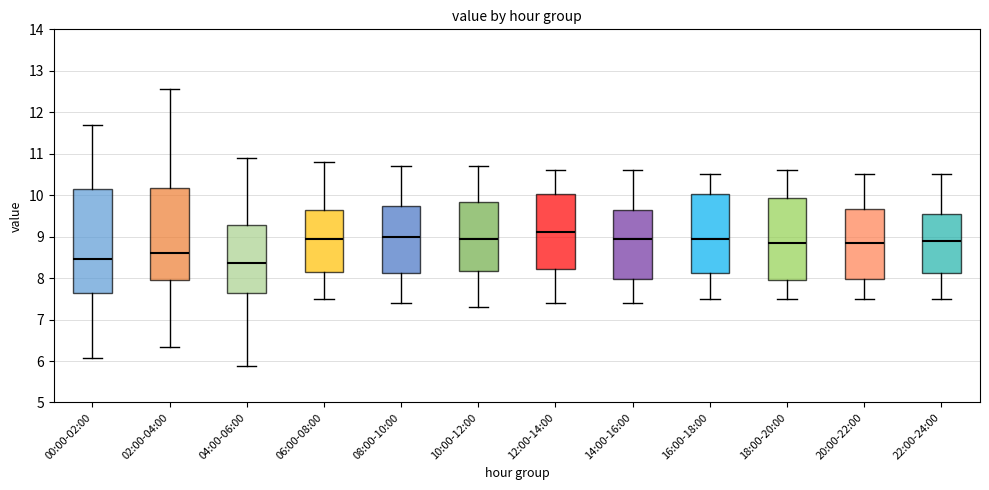

Comparing the boxes themselves (not the whiskers), which one is the tallest?

00:00-02:00